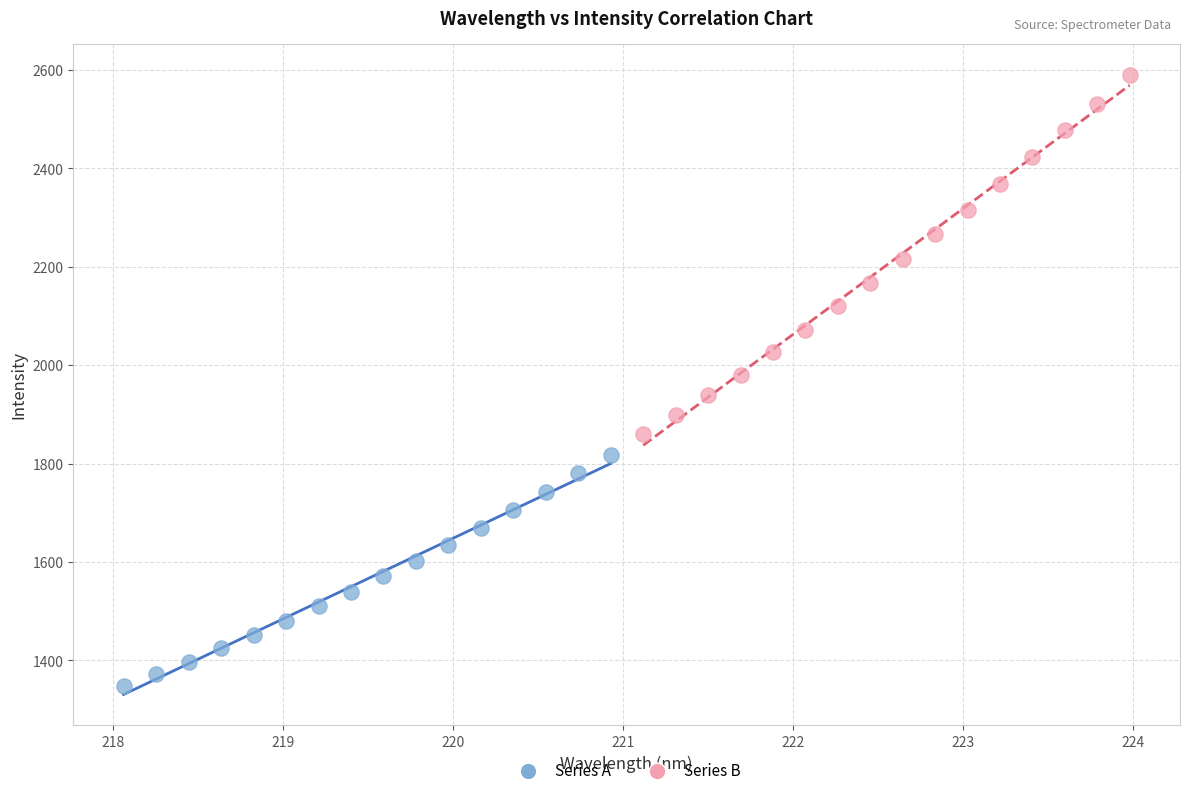

Which series reaches the minimum Y coordinate?

Series A